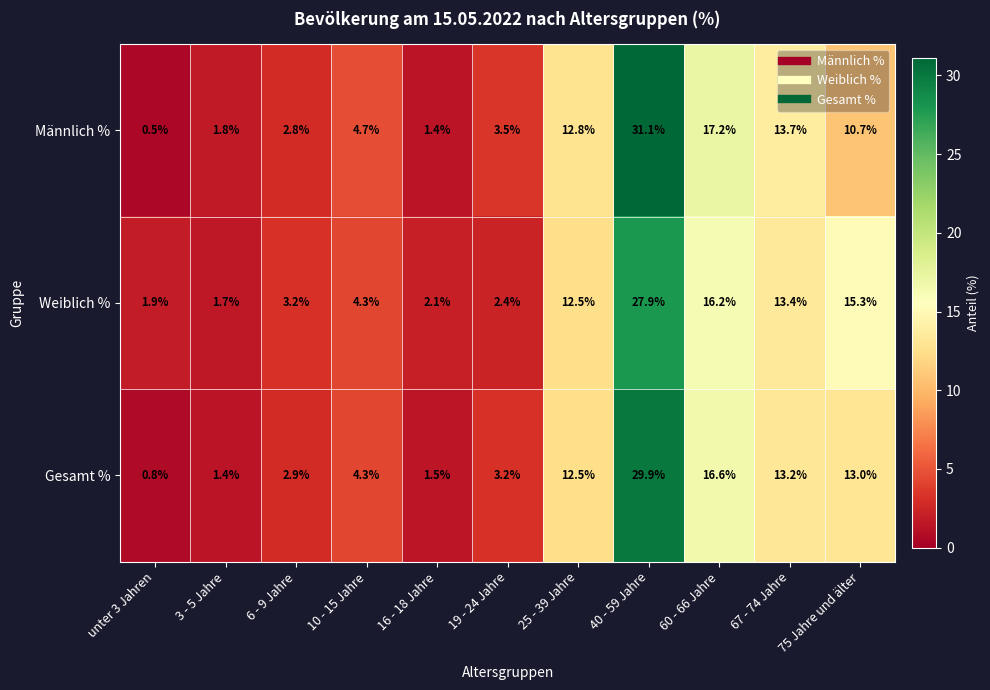

At how many categories does at least one series exceed 29?

1